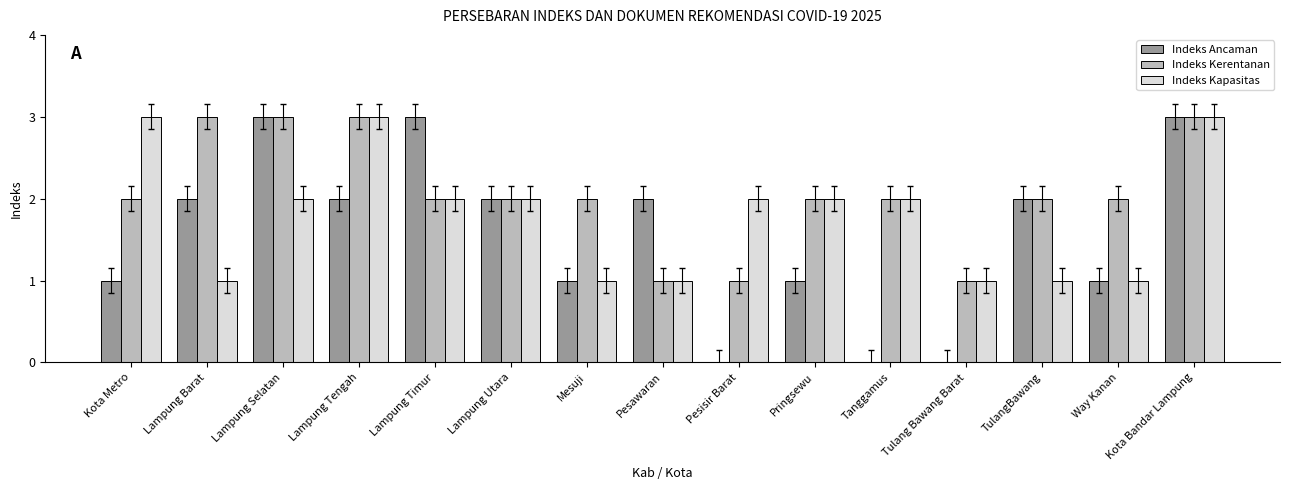

What is the maximum value shown in the chart?

3